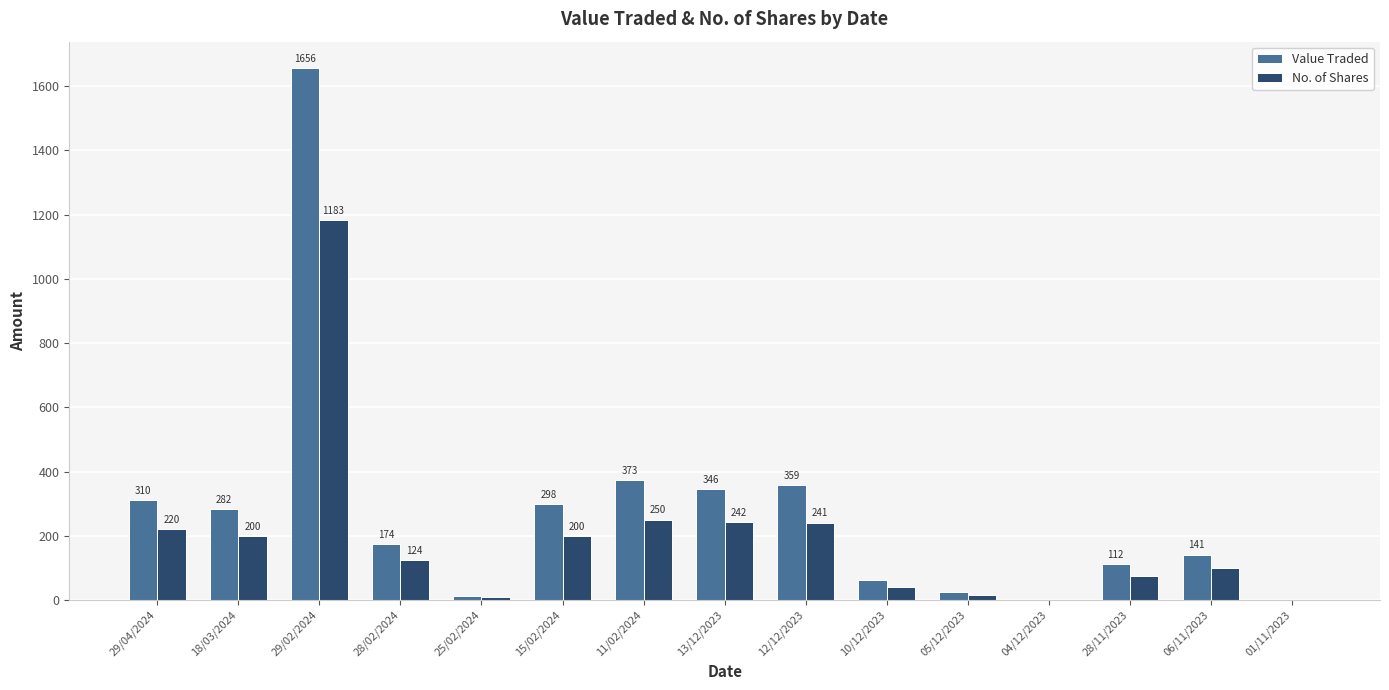

Is the value of No. of Shares at 10/12/2023 greater than the value of Value Traded at 28/02/2024?

No